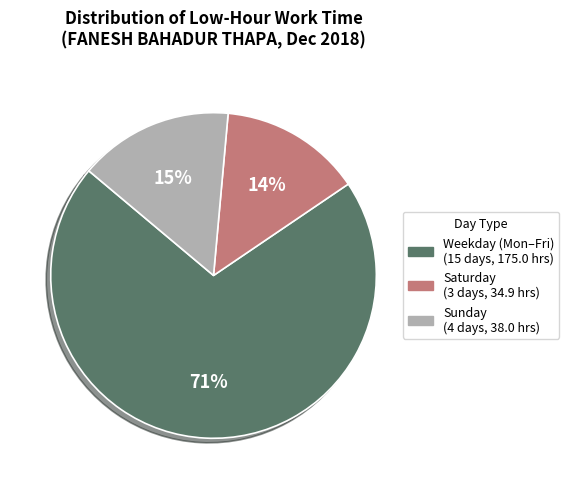

To the nearest percent, what is the average slice percentage?

33%